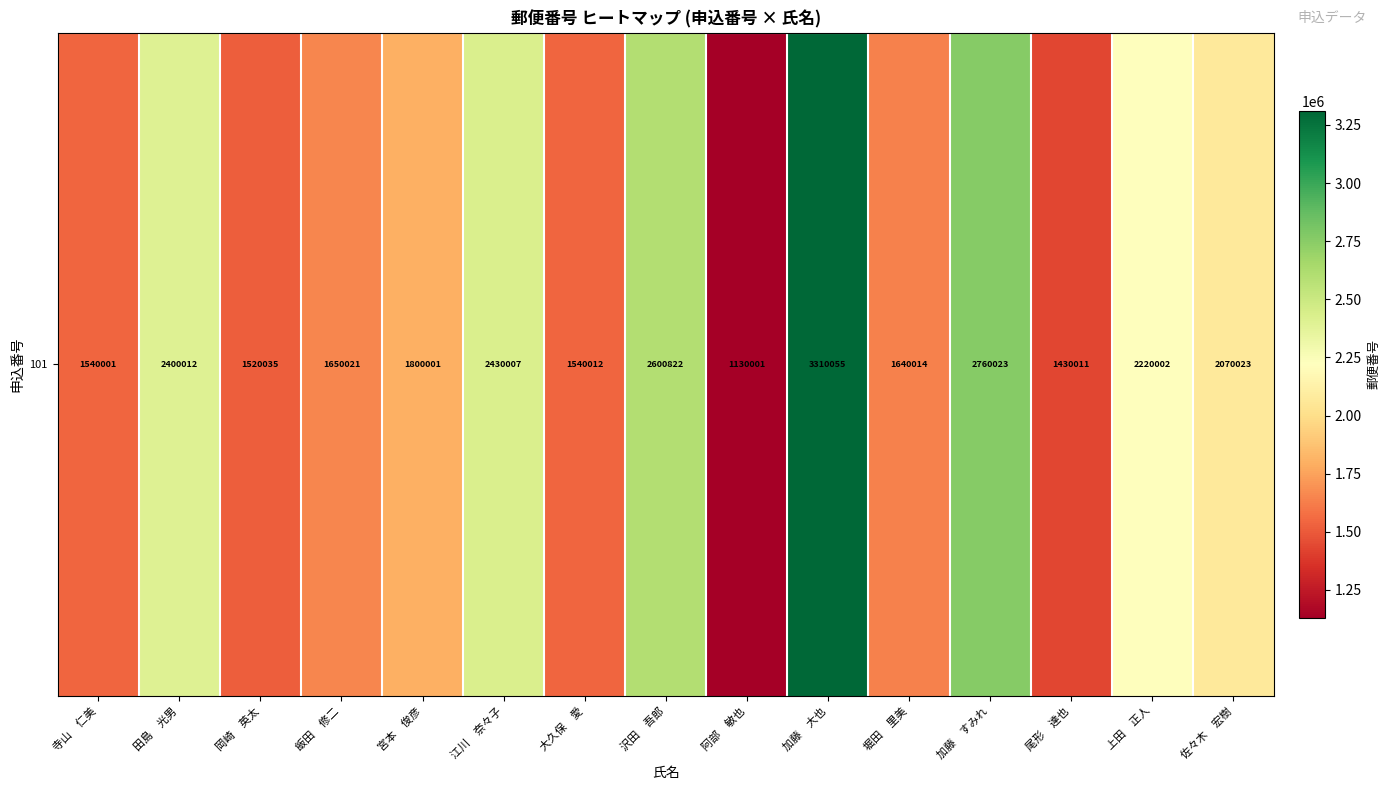

What is the minimum value shown in the chart?

1130001